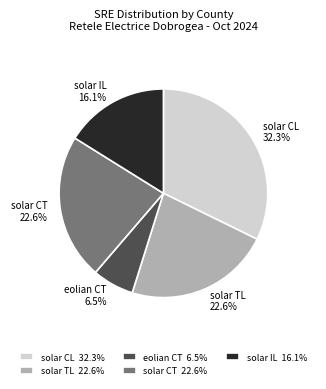

Is solar CL the majority of the pie?

No